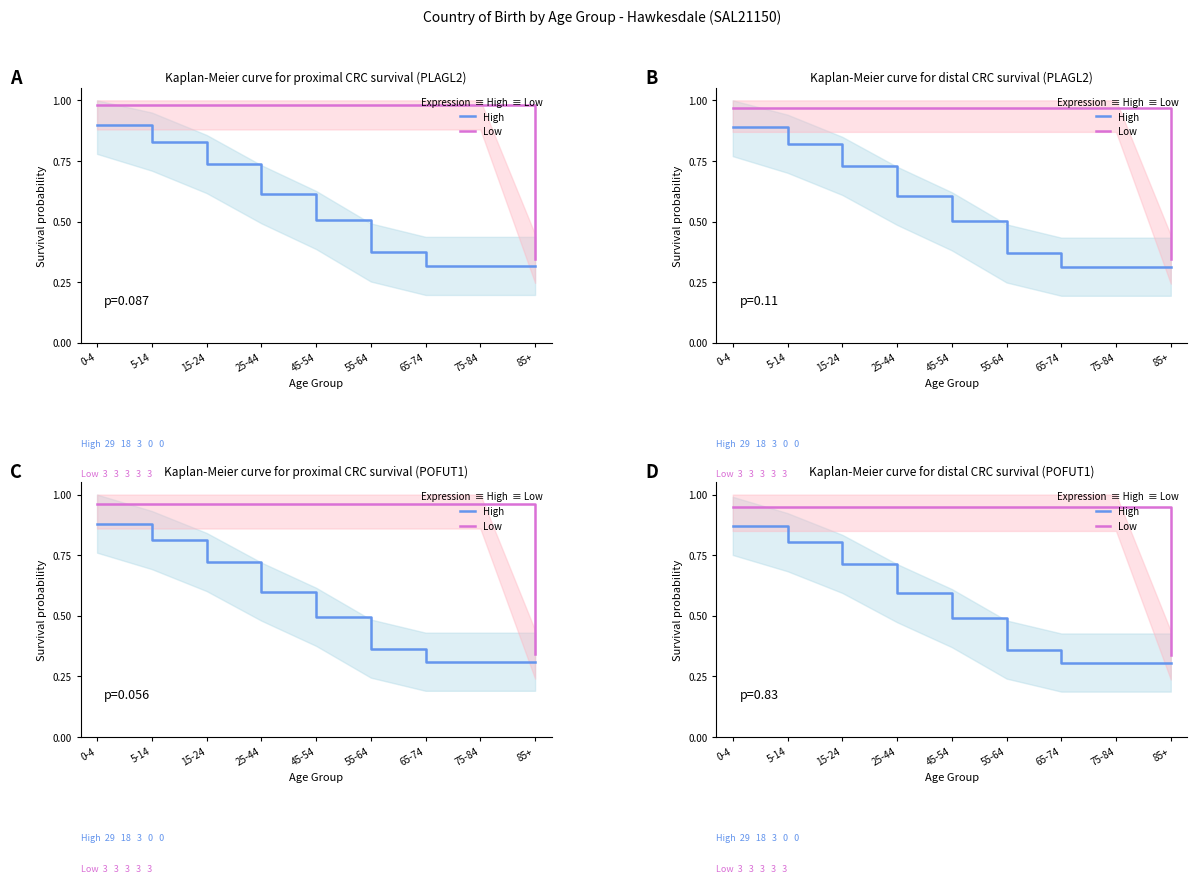

How many data points does each series have?

9